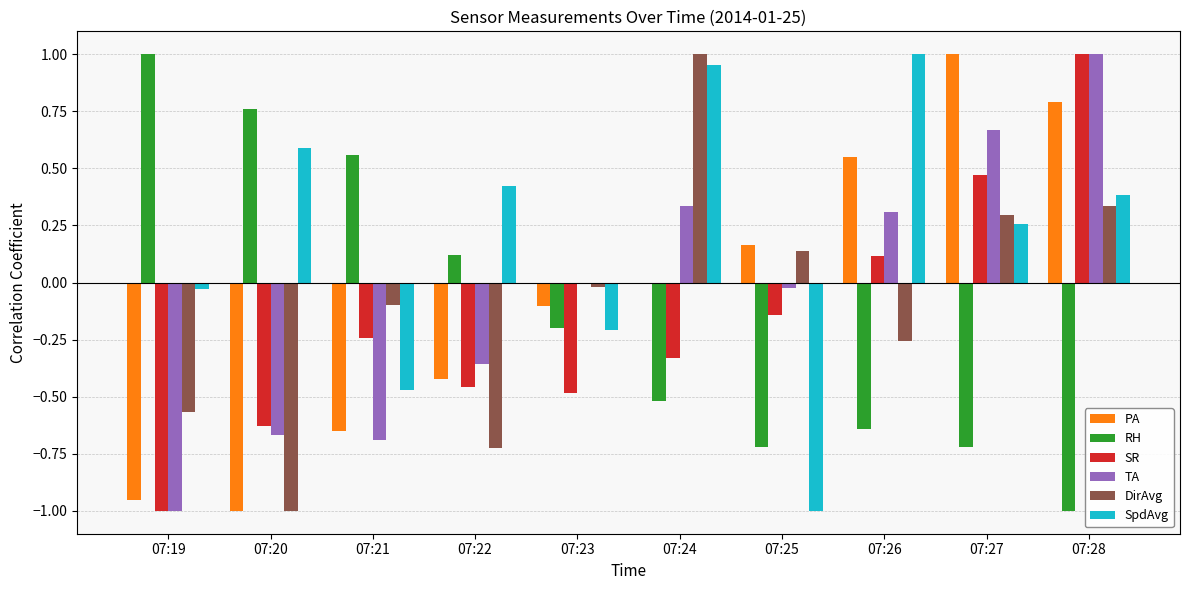

At which category is the sum across all series the highest?

07:28